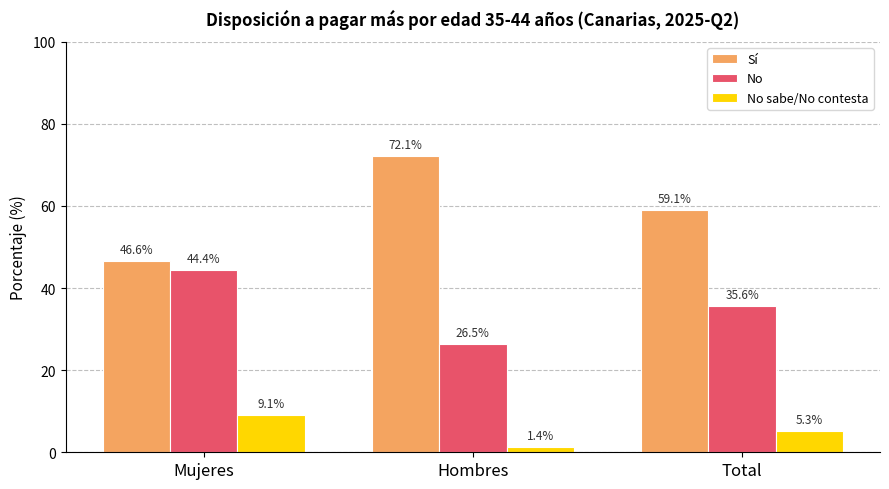

At which label is Sí closest to 59?

Total